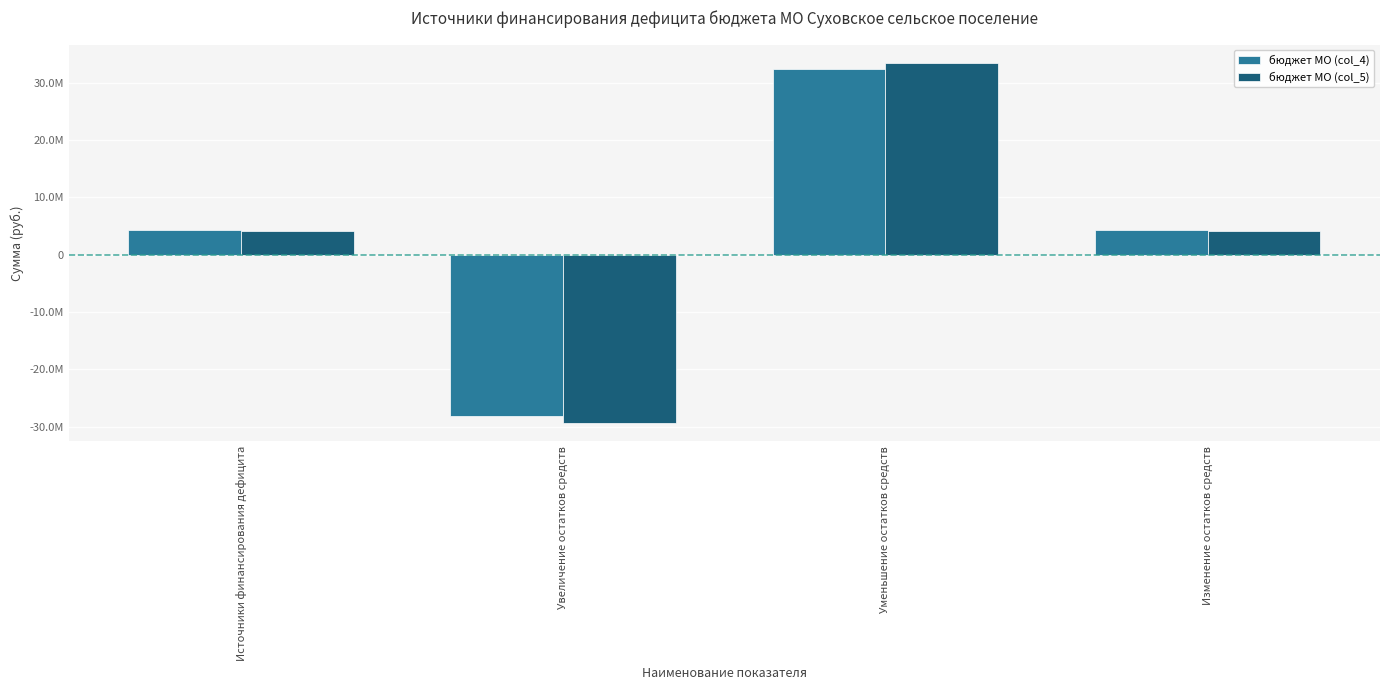

Does the chart contain any negative values?

Yes